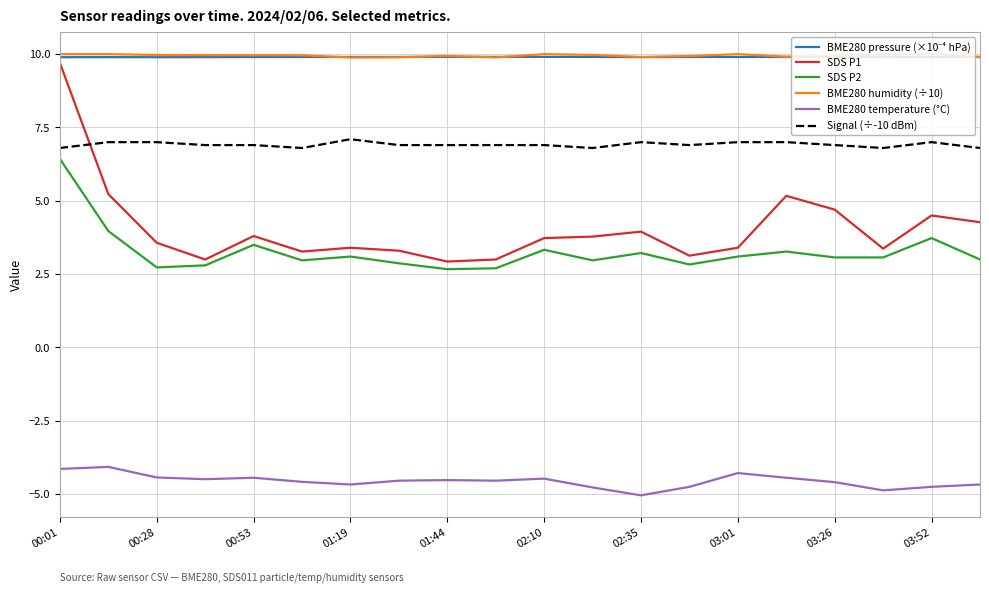

What is the maximum value shown in the chart?

10.0